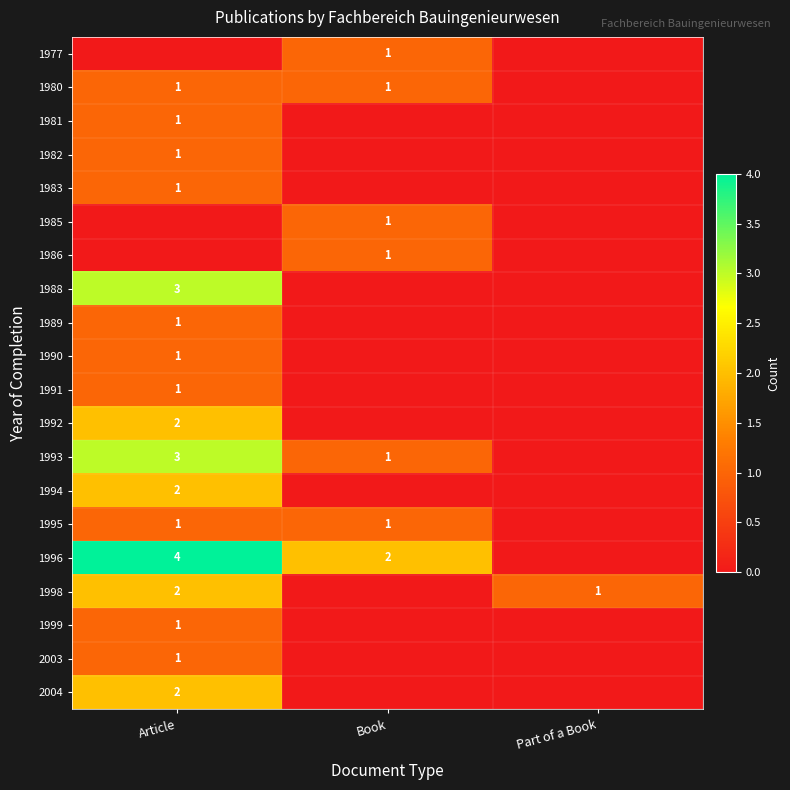

Count the number of categories in the chart.

3